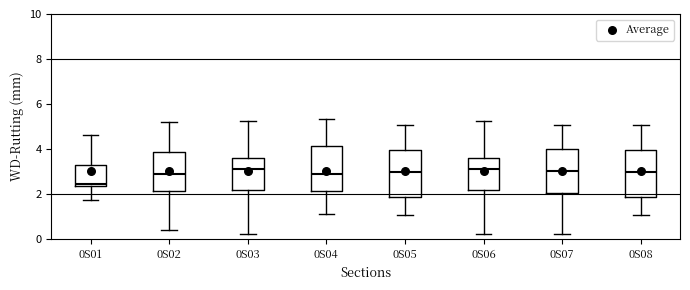

Reading left to right, read every box against the y-axis: the position of its median line, the range the box covers, and the ends of its whiskers. The values are not printed on the chart, so give them approximately, as read against the axis.

0S01: median 2.4 (just above the box's lower edge), box 2.4 to 3.4, whiskers 1.8 to 4.6
0S02: median 2.8, box 2.2 to 3.8, whiskers 0.4 to 5.2
0S03: median 3.0, box 2.2 to 3.6, whiskers 0.2 to 5.2
0S04: median 2.8, box 2.2 to 4.2, whiskers 1.2 to 5.4
0S05: median 3.0, box 1.8 to 4.0, whiskers 1.0 to 5.0
0S06: median 3.0, box 2.2 to 3.6, whiskers 0.2 to 5.2
0S07: median 3.0, box 2.0 to 4.0, whiskers 0.2 to 5.0
0S08: median 3.0, box 1.8 to 4.0, whiskers 1.0 to 5.0